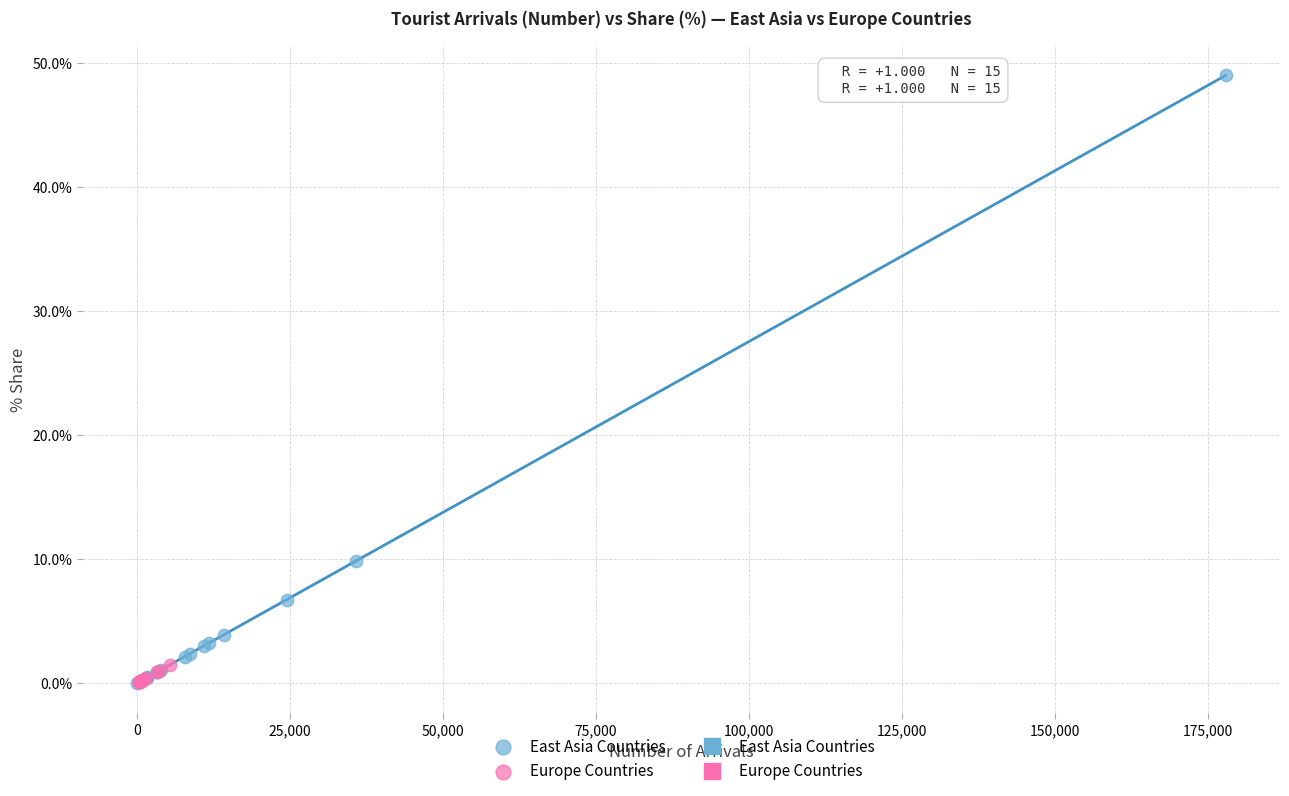

Which series has the largest Y range (max minus min)?

East Asia Countries